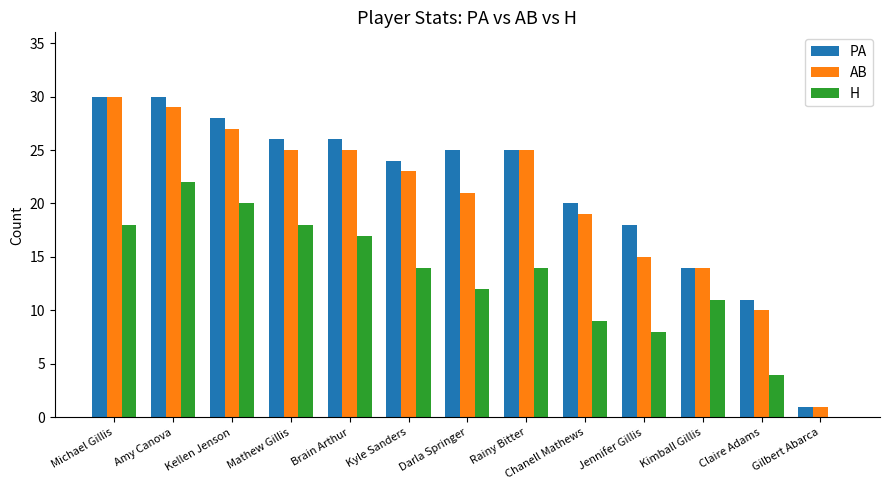

Reading left to right, extract all data points from this chart.

PA: Michael Gillis=30	Amy Canova=30	Kellen Jenson=28	Mathew Gillis=26	Brain Arthur=26	Kyle Sanders=24	Darla Springer=25	Rainy Bitter=25	Chanell Mathews=20	Jennifer Gillis=18	Kimball Gillis=14	Claire Adams=11	Gilbert Abarca=1
AB: Michael Gillis=30	Amy Canova=29	Kellen Jenson=27	Mathew Gillis=25	Brain Arthur=25	Kyle Sanders=23	Darla Springer=21	Rainy Bitter=25	Chanell Mathews=19	Jennifer Gillis=15	Kimball Gillis=14	Claire Adams=10	Gilbert Abarca=1
H: Michael Gillis=18	Amy Canova=22	Kellen Jenson=20	Mathew Gillis=18	Brain Arthur=17	Kyle Sanders=14	Darla Springer=12	Rainy Bitter=14	Chanell Mathews=9	Jennifer Gillis=8	Kimball Gillis=11	Claire Adams=4	Gilbert Abarca=0